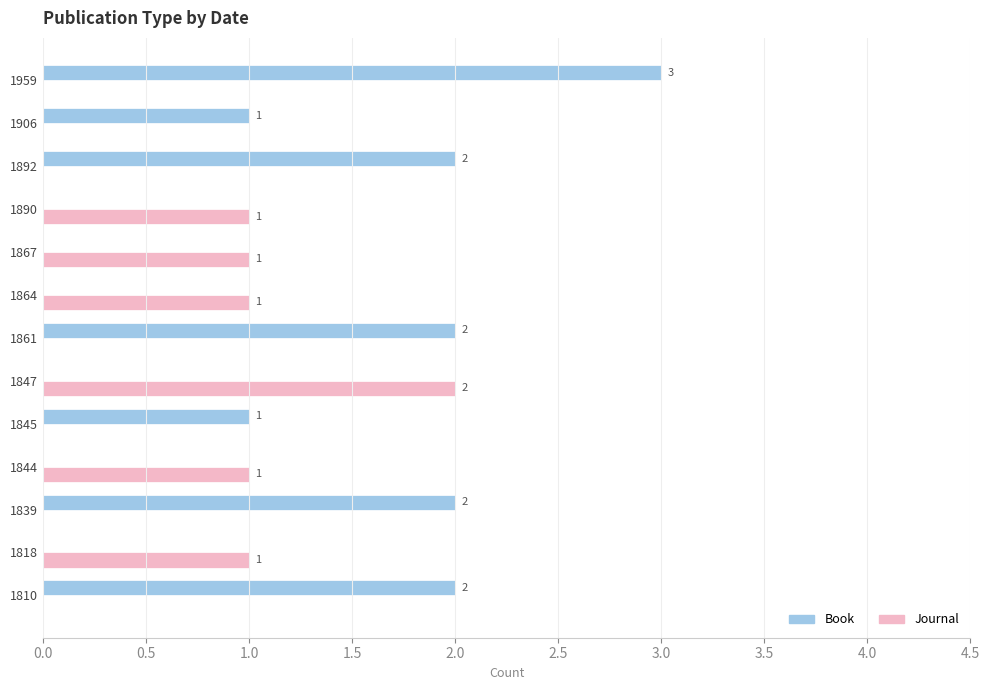

Is the value of Book at 1861 greater than the value of Journal at 1844?

Yes